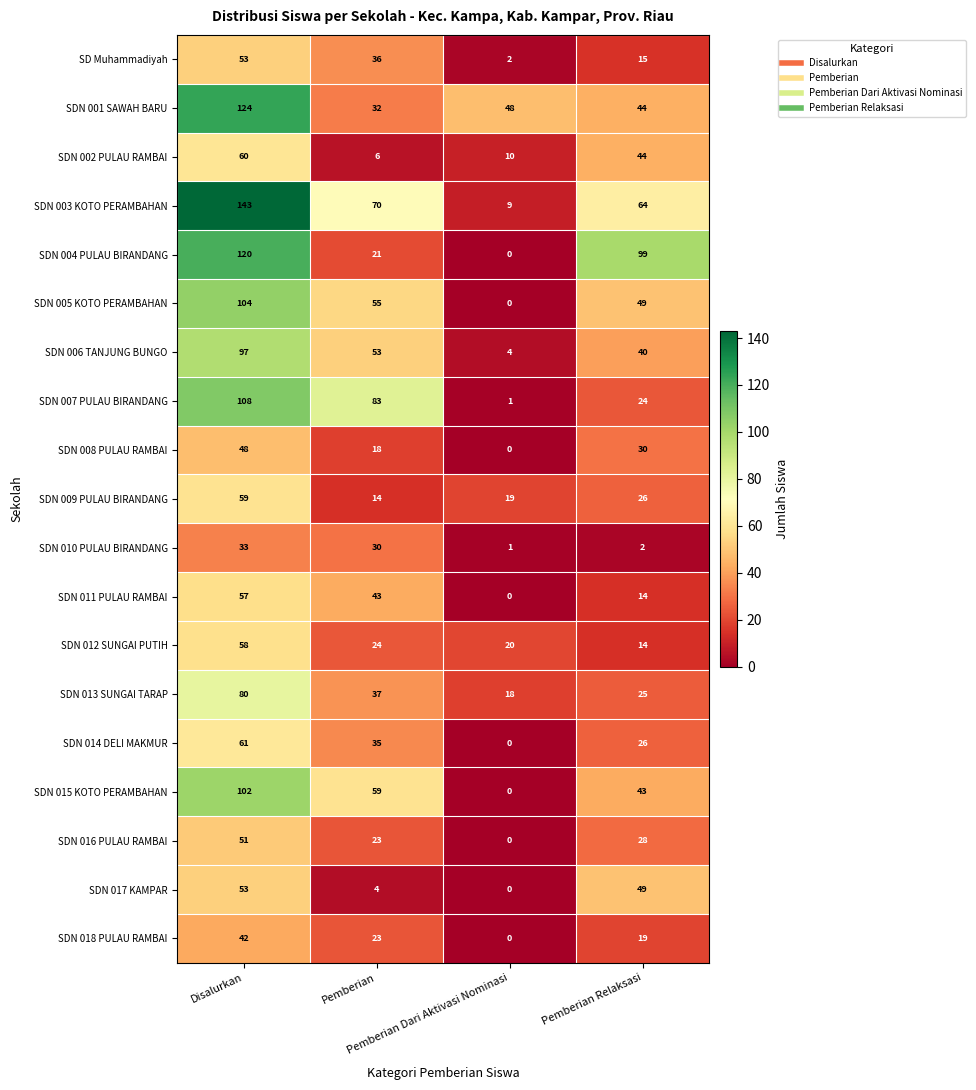

Count the SDN 013 SUNGAI TARAP values in the range 25 to 80.

3